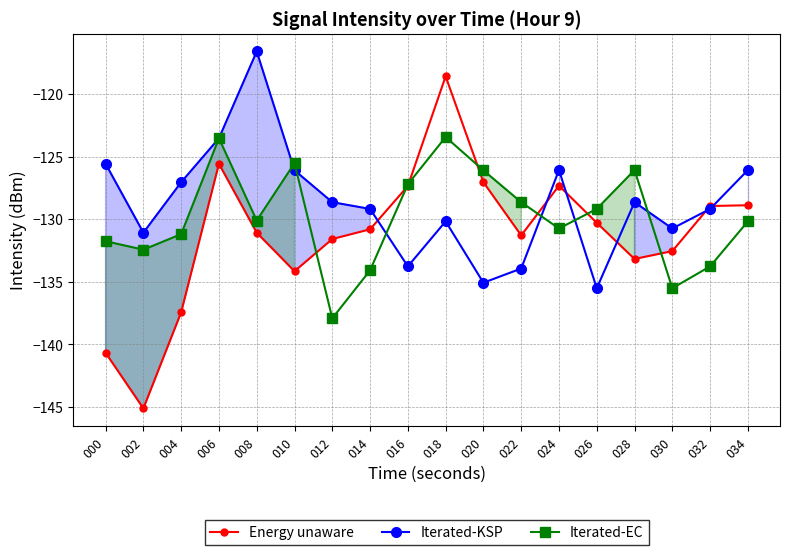

Is the value of Iterated-EC at 016 greater than the value of Iterated-KSP at 012?

Yes